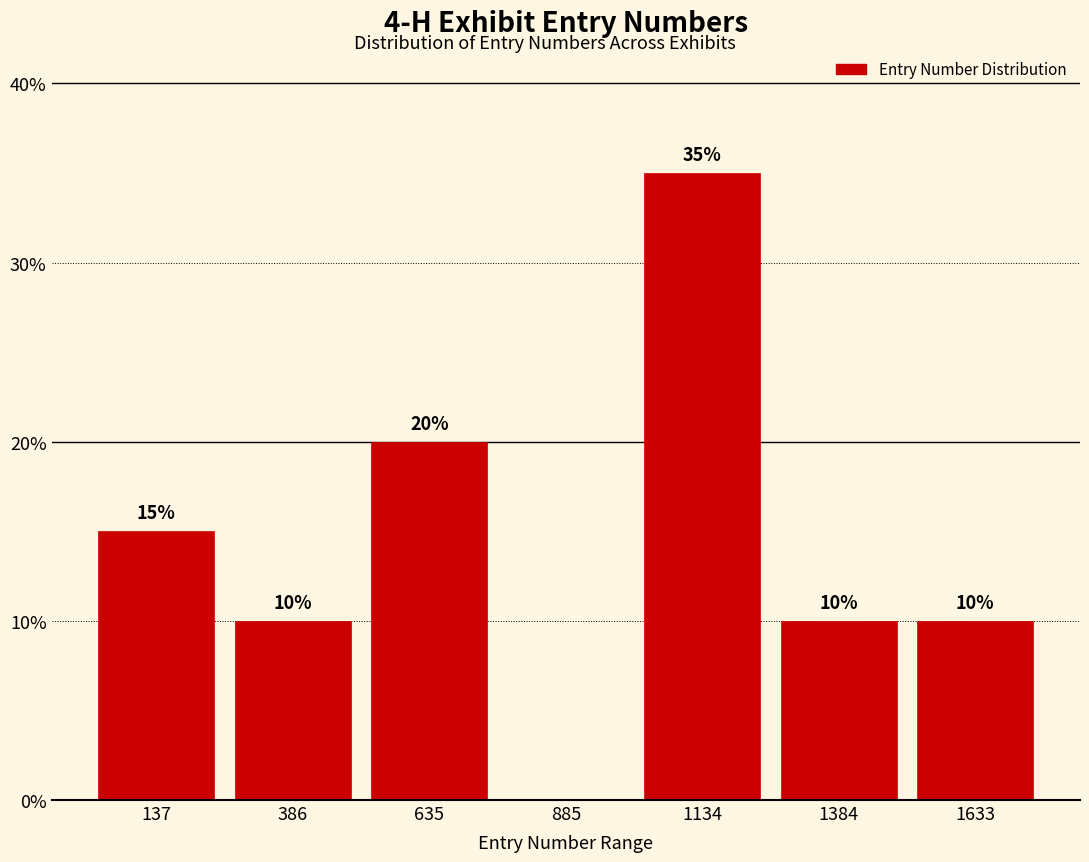

Reading left to right, list all the values displayed in this chart.

137=15	386=10	635=20	885=0	1134=35	1384=10	1633=10